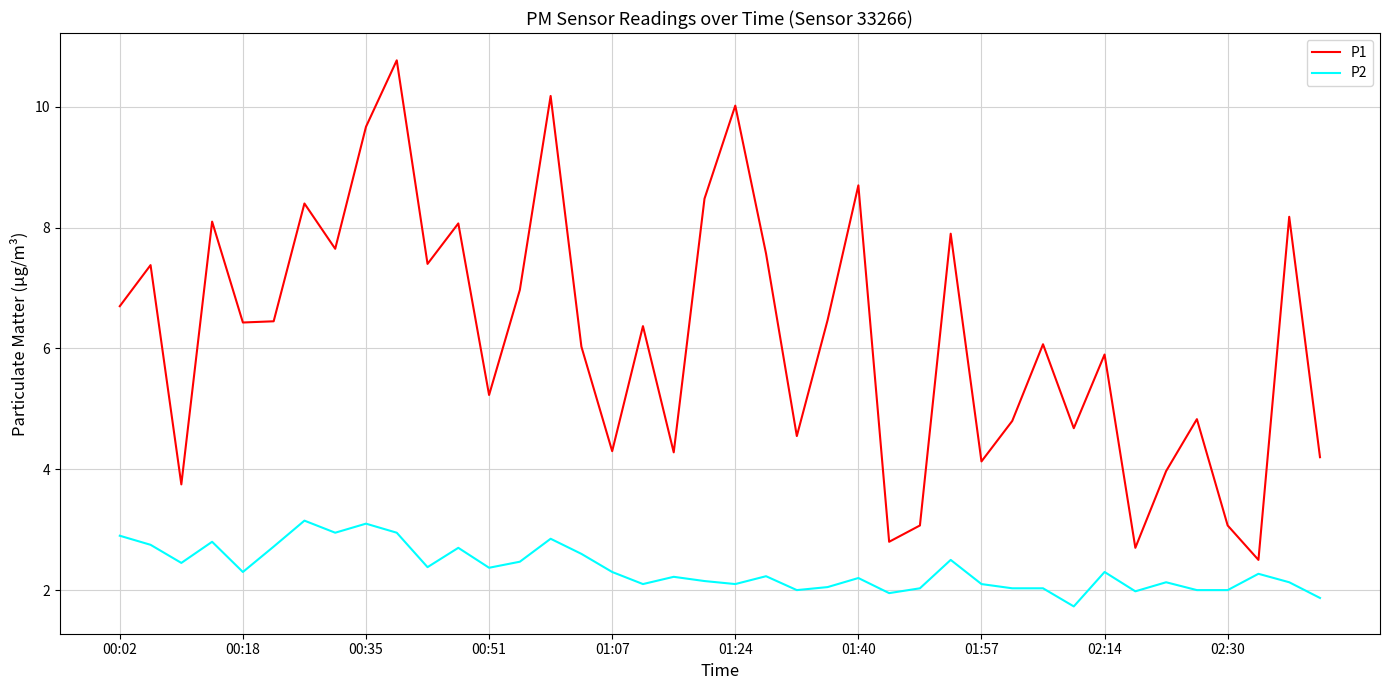

Which series has the largest total across all categories?

P1